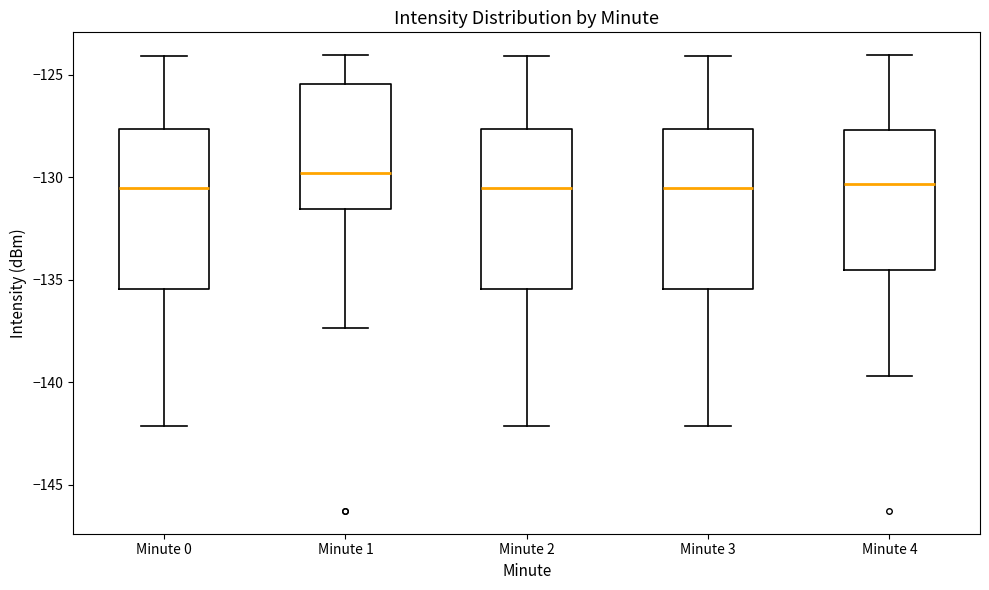

Where is the upper edge of the box for Minute 0 on the y-axis? The values are not printed on the chart, so give them approximately, as read against the axis.

-127.5